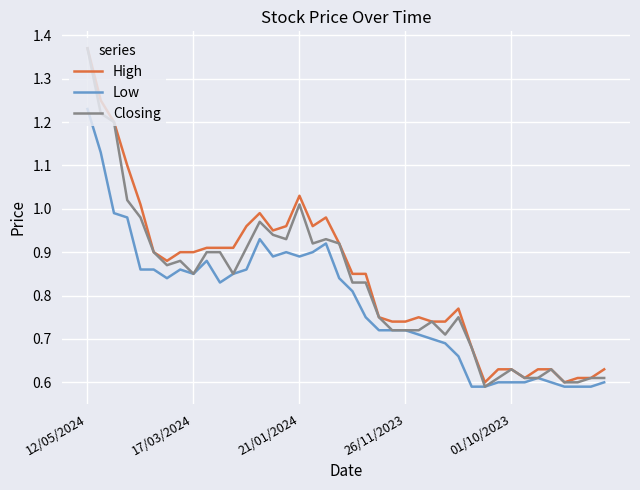

How many lines are shown in the chart?

3